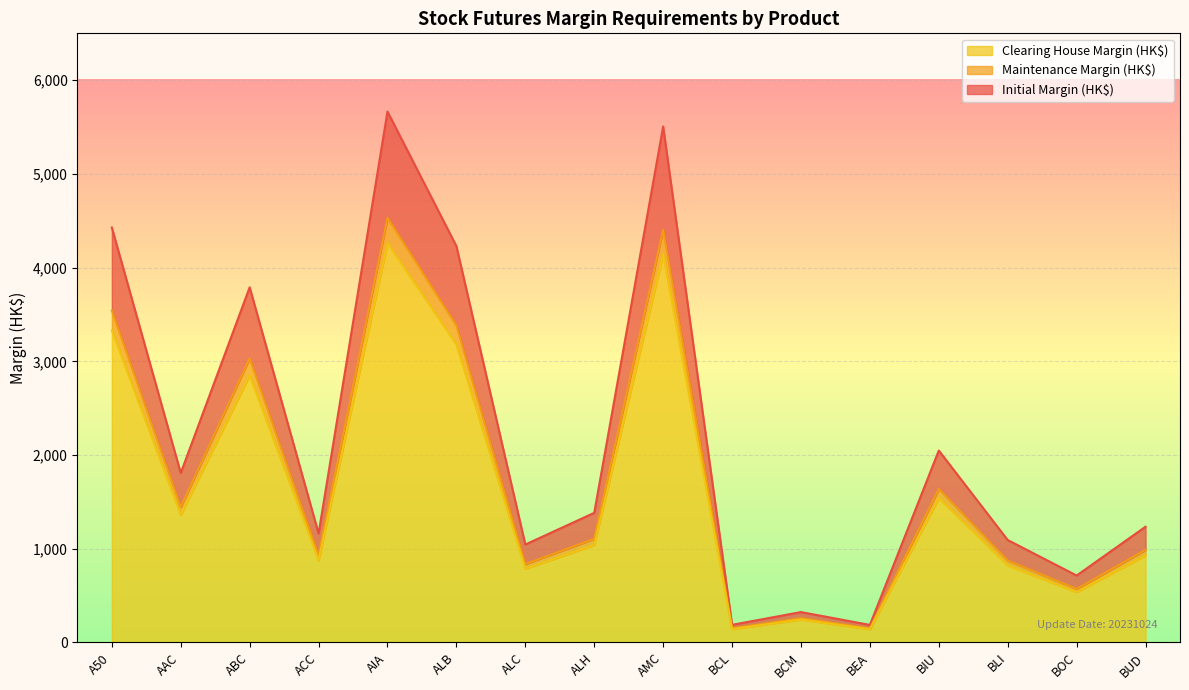

True or false: Maintenance Margin (HK$) and Initial Margin (HK$) cross at least once.

False